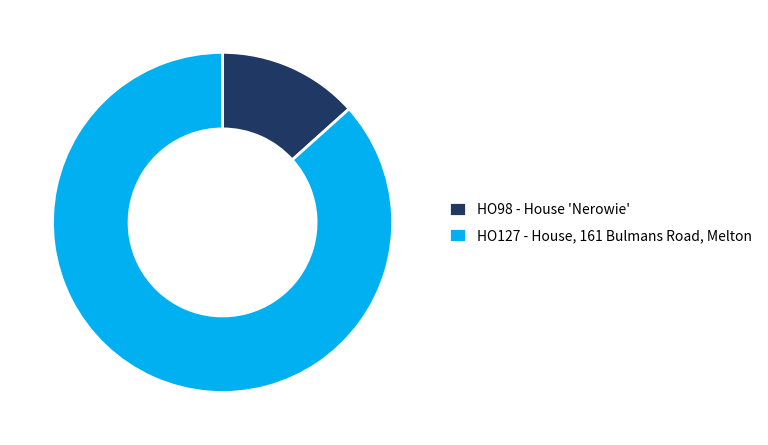

Rank the categories by value from highest to lowest.

HO127 - House, 161 Bulmans Road, Melton, HO98 - House 'Nerowie'